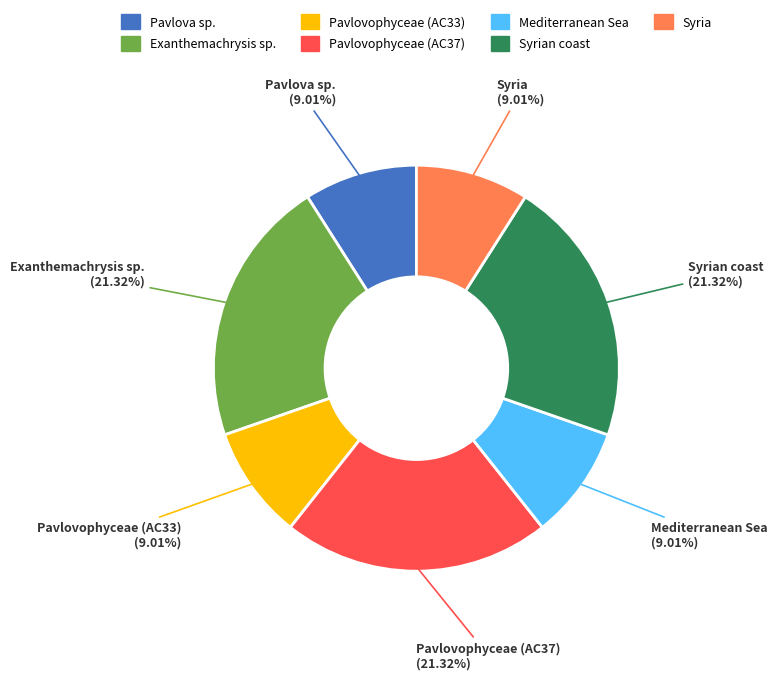

Is the sum of Mediterranean Sea and Syria greater than half?

No